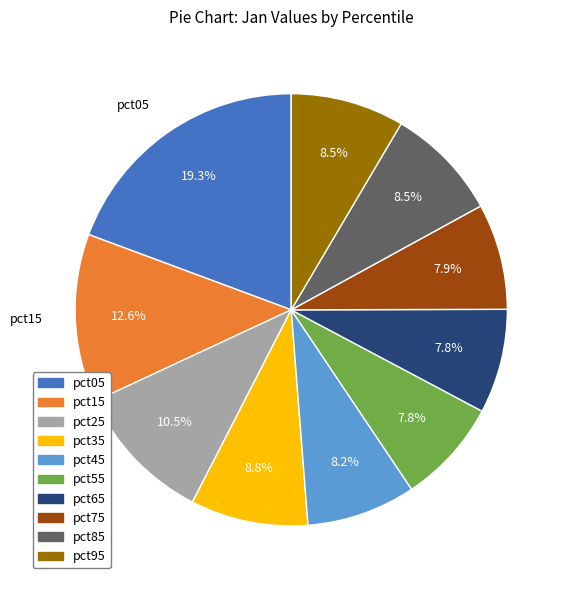

Which has a higher value, pct35 or pct45?

pct35